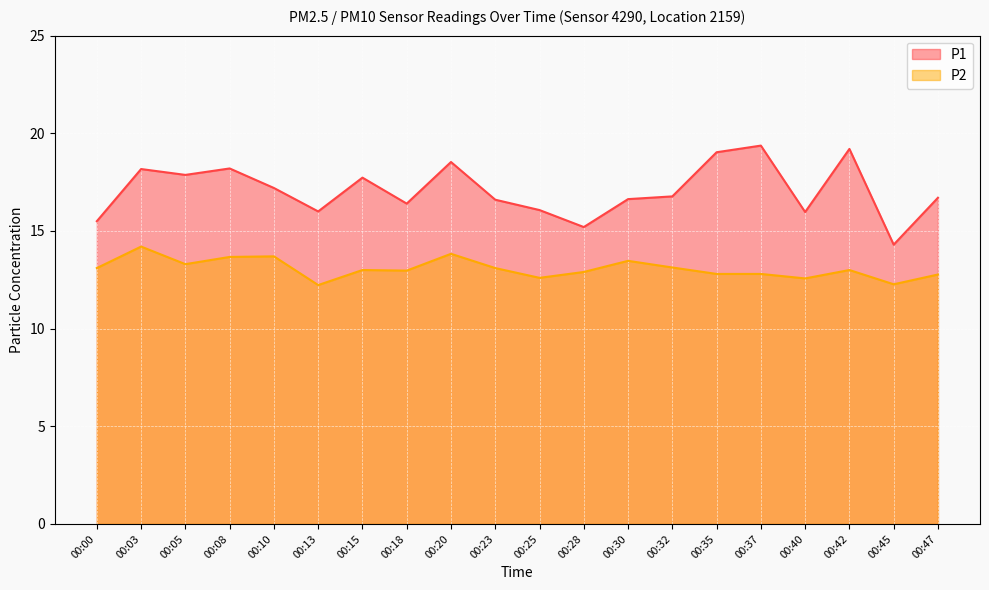

True or false: P2 has a value of 22.4 at 00:20.

False